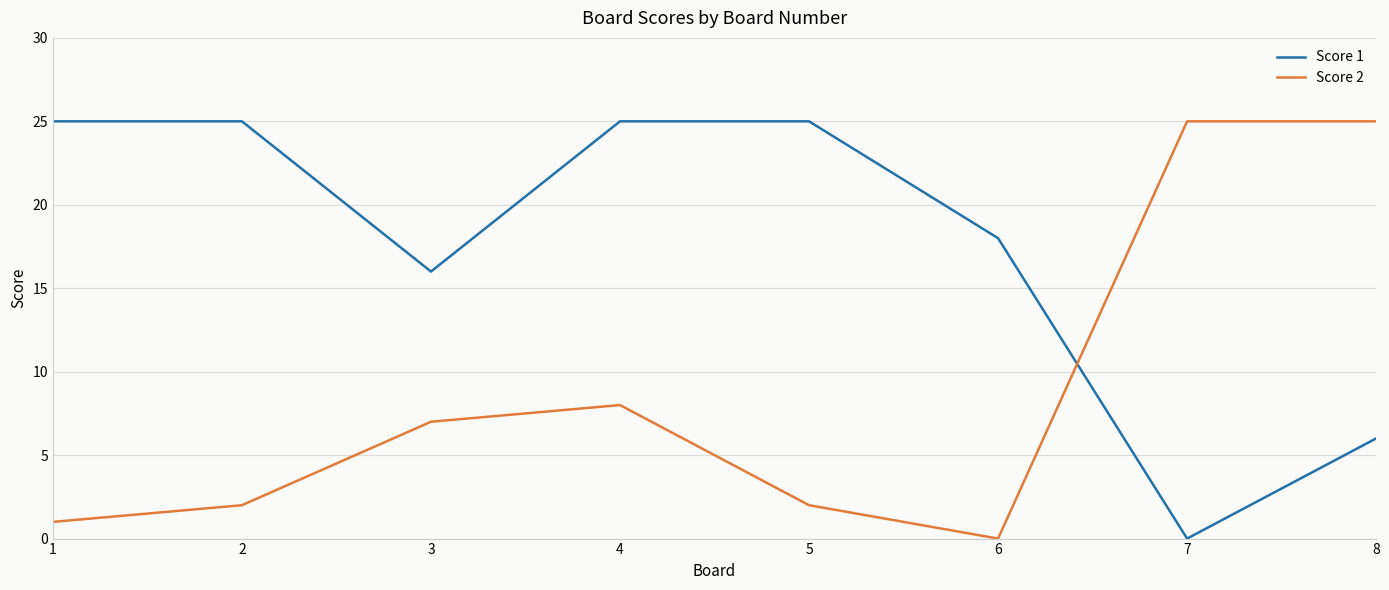

How many lines are shown in the chart?

2